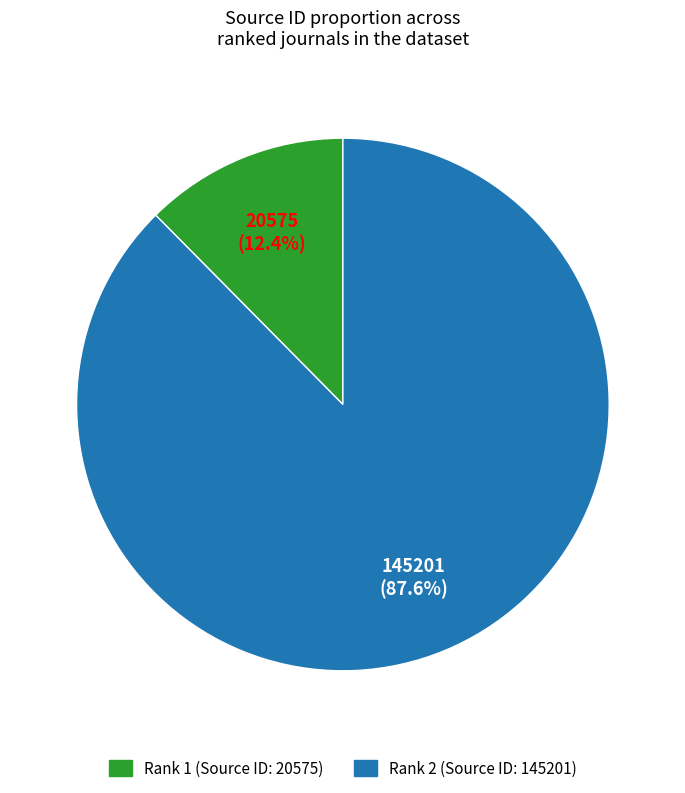

Does any single category account for the majority?

Yes